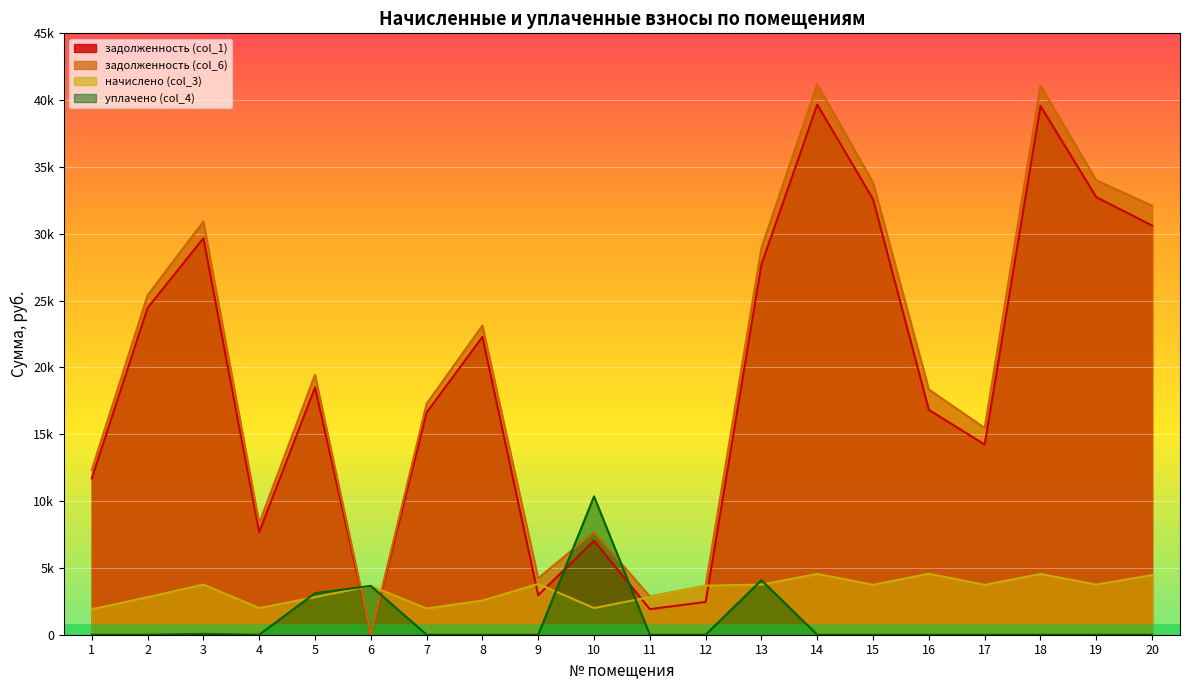

After their last crossing, which series has the higher values: начислено (col_3) or задолженность (col_6)?

задолженность (col_6)